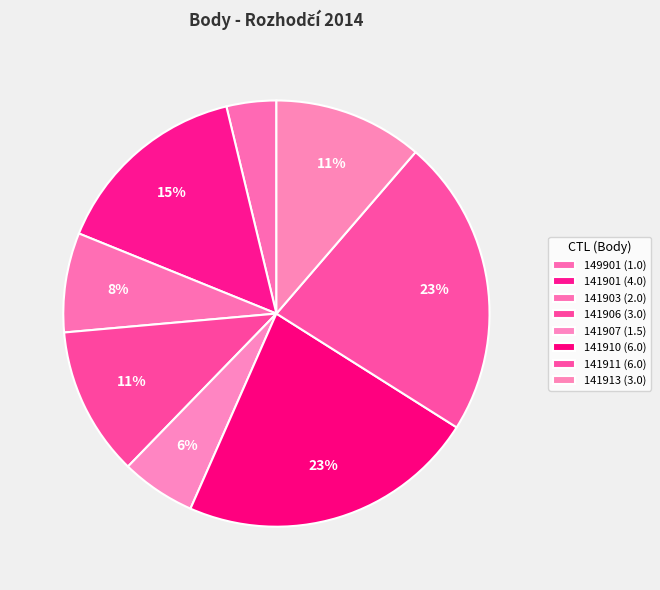

To the nearest percent, what percentage of the pie is 141907?

6%